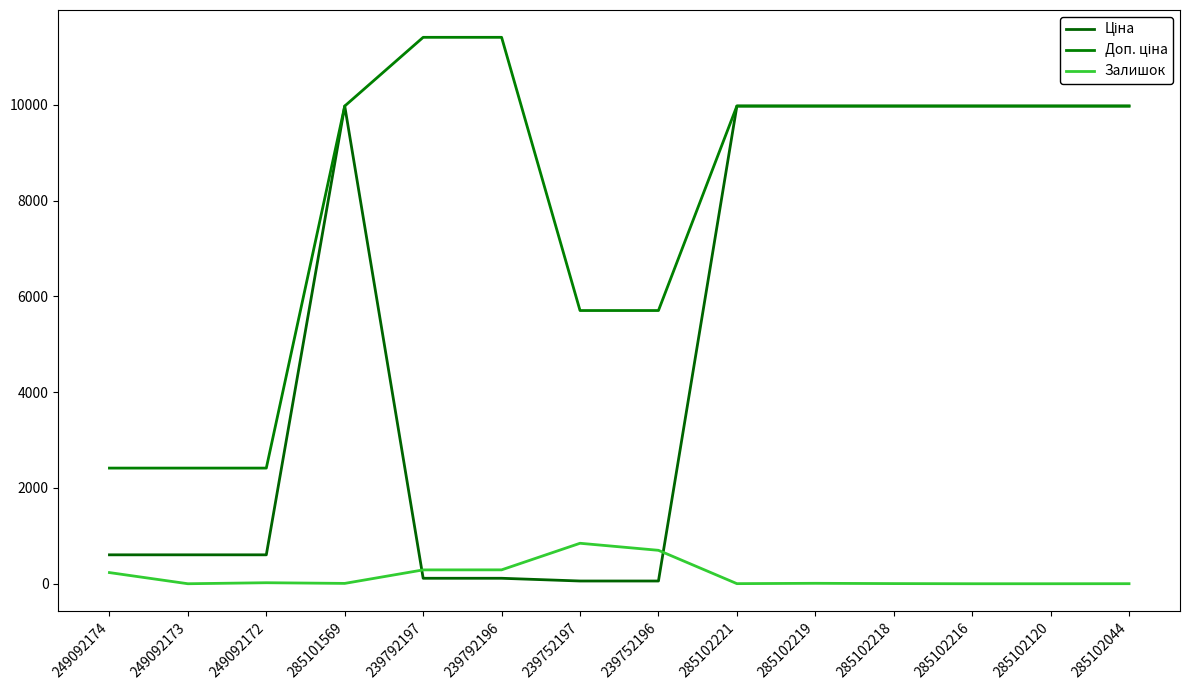

Which series has the largest total across all categories?

Доп. ціна